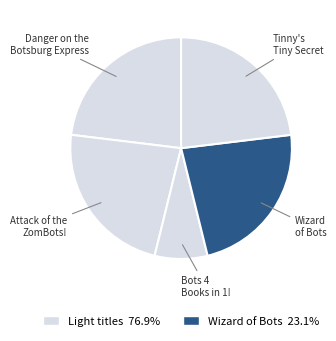

Is there any slice that represents more than half of the pie?

No